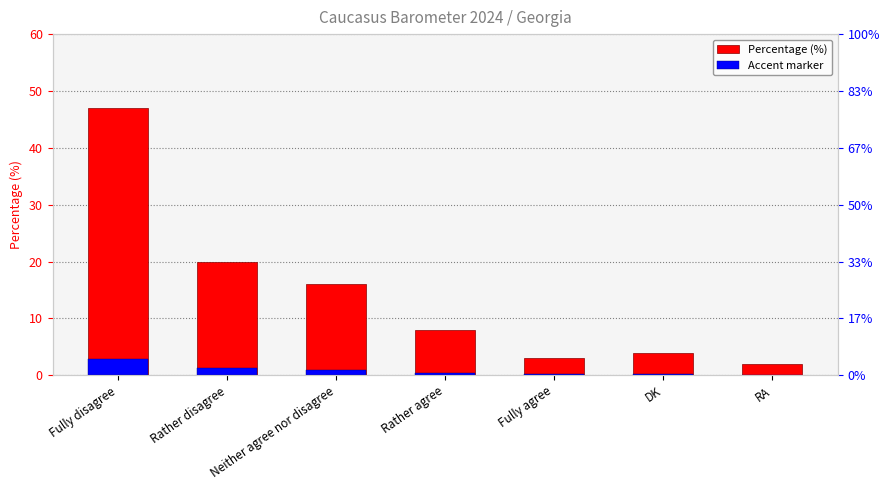

At how many categories does at least one series exceed 25?

1